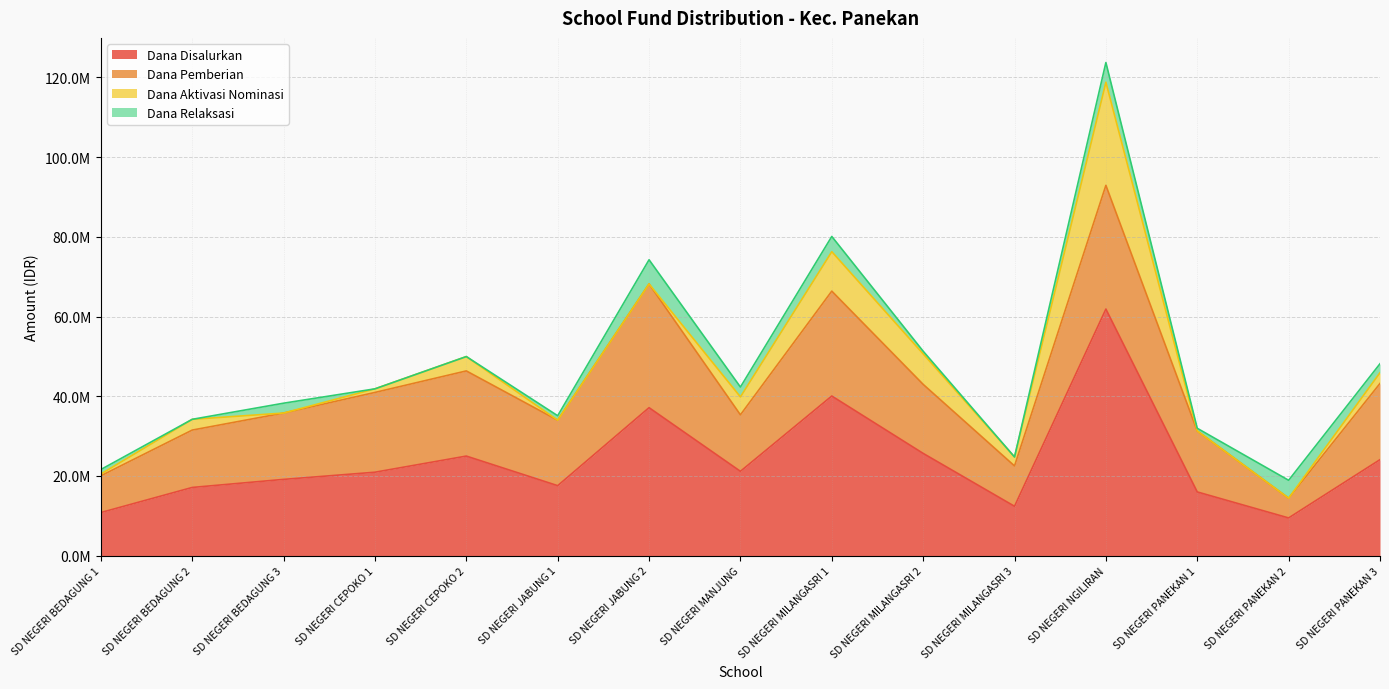

At SD NEGERI MANJUNG, list the series in order from largest to smallest.

Dana Disalurkan, Dana Pemberian, Dana Aktivasi Nominasi, Dana Relaksasi